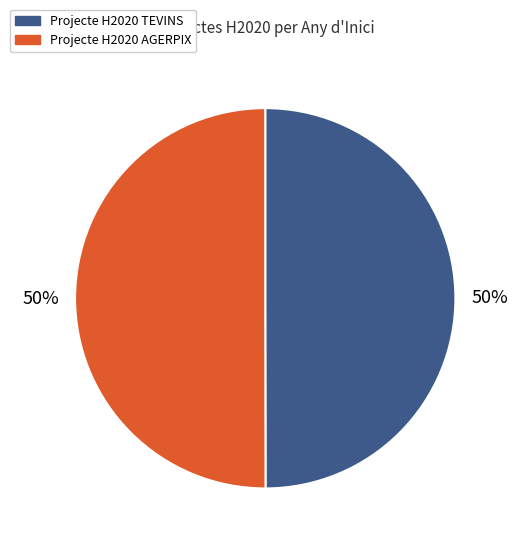

The Projecte H2020 AGERPIX slice represents 50% of the pie. True or false?

True